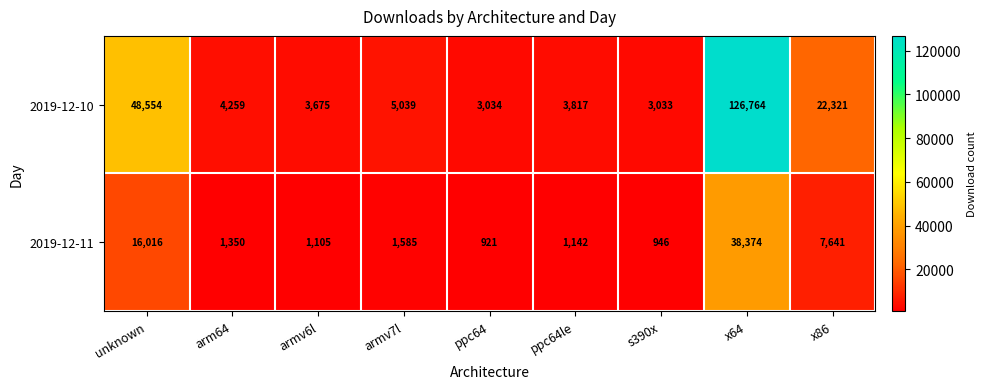

List the series in order of their overall mean, lowest first.

2019-12-11, 2019-12-10